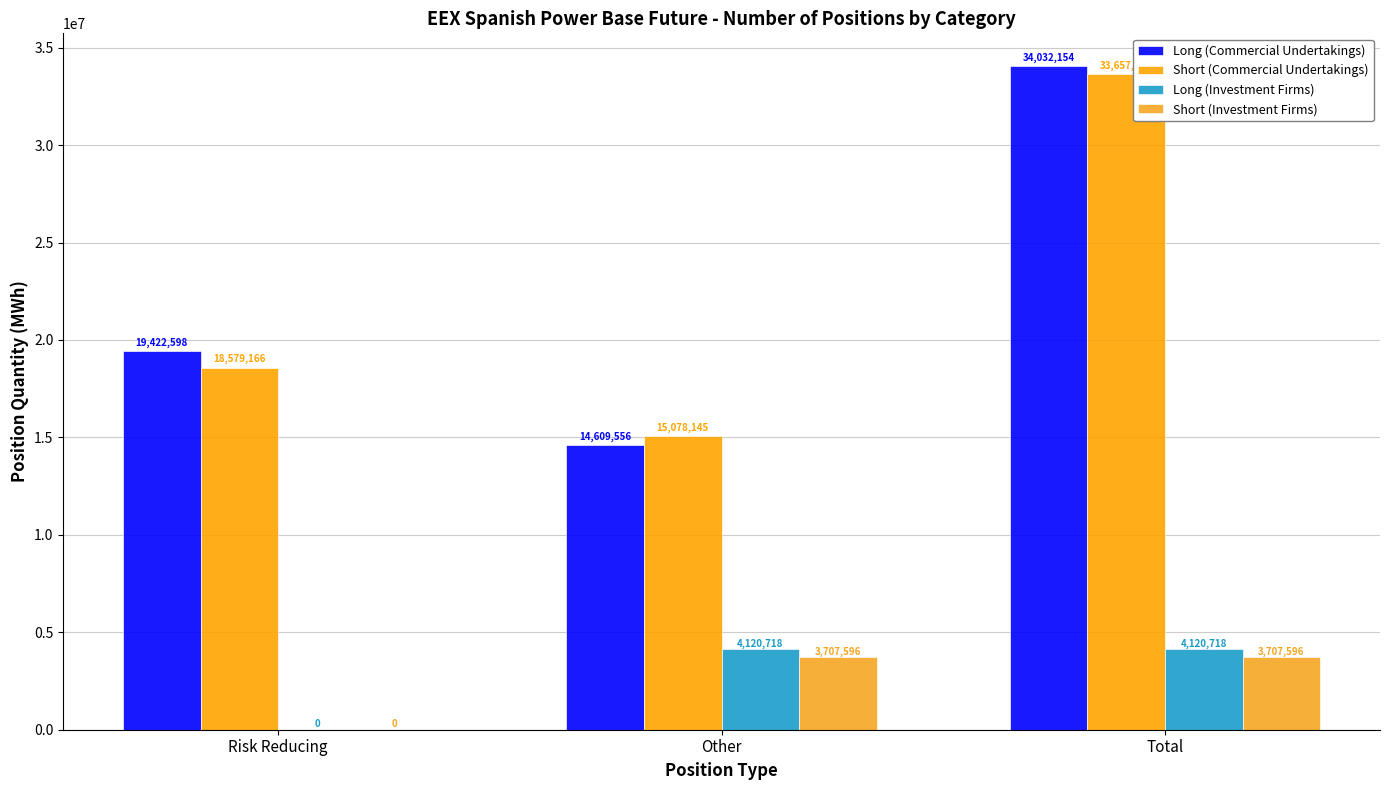

Reading left to right, transcribe all the data shown in this chart.

Long (Commercial Undertakings): 19422598	14609556	34032154
Short (Commercial Undertakings): 18579166	15078145	33657311
Long (Investment Firms): 0	4120718	4120718
Short (Investment Firms): 0	3707596	3707596